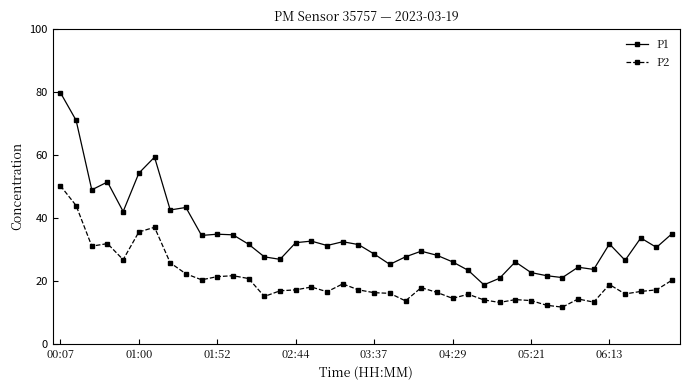

Which series has the largest total across all categories?

P1